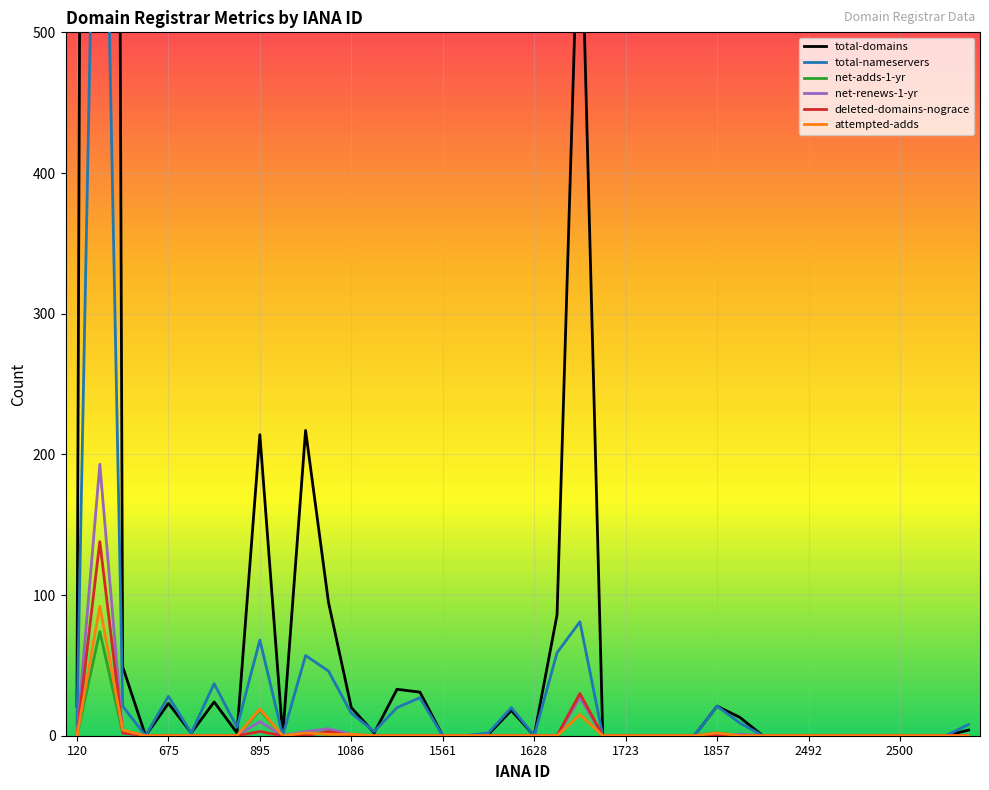

What is the highest value of the deleted-domains-nograce series?

138